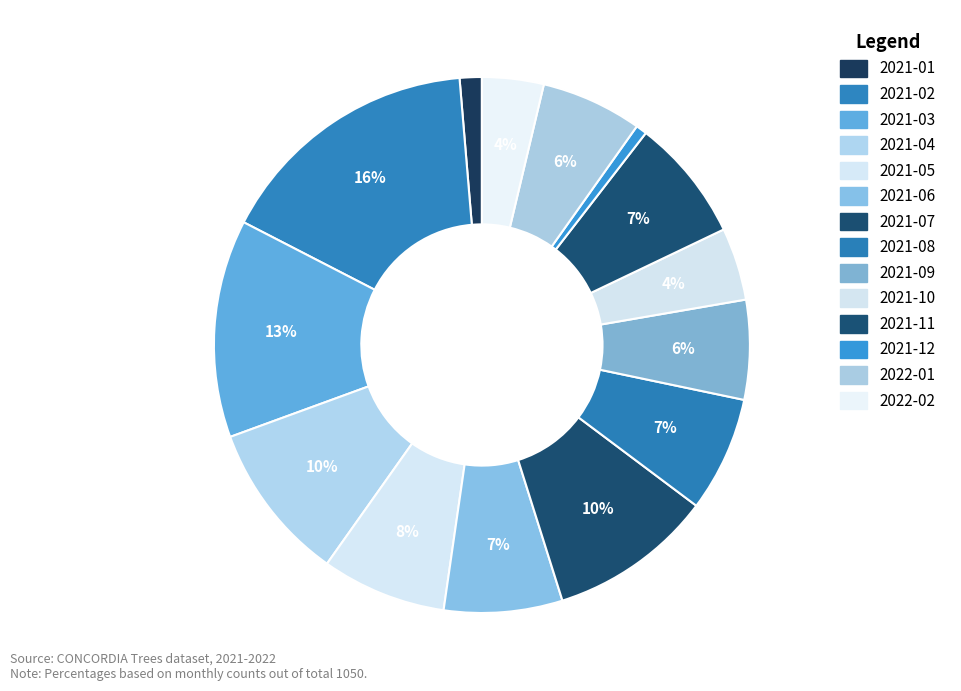

What is the change in value from 2021-08 to 2022-01?

-9